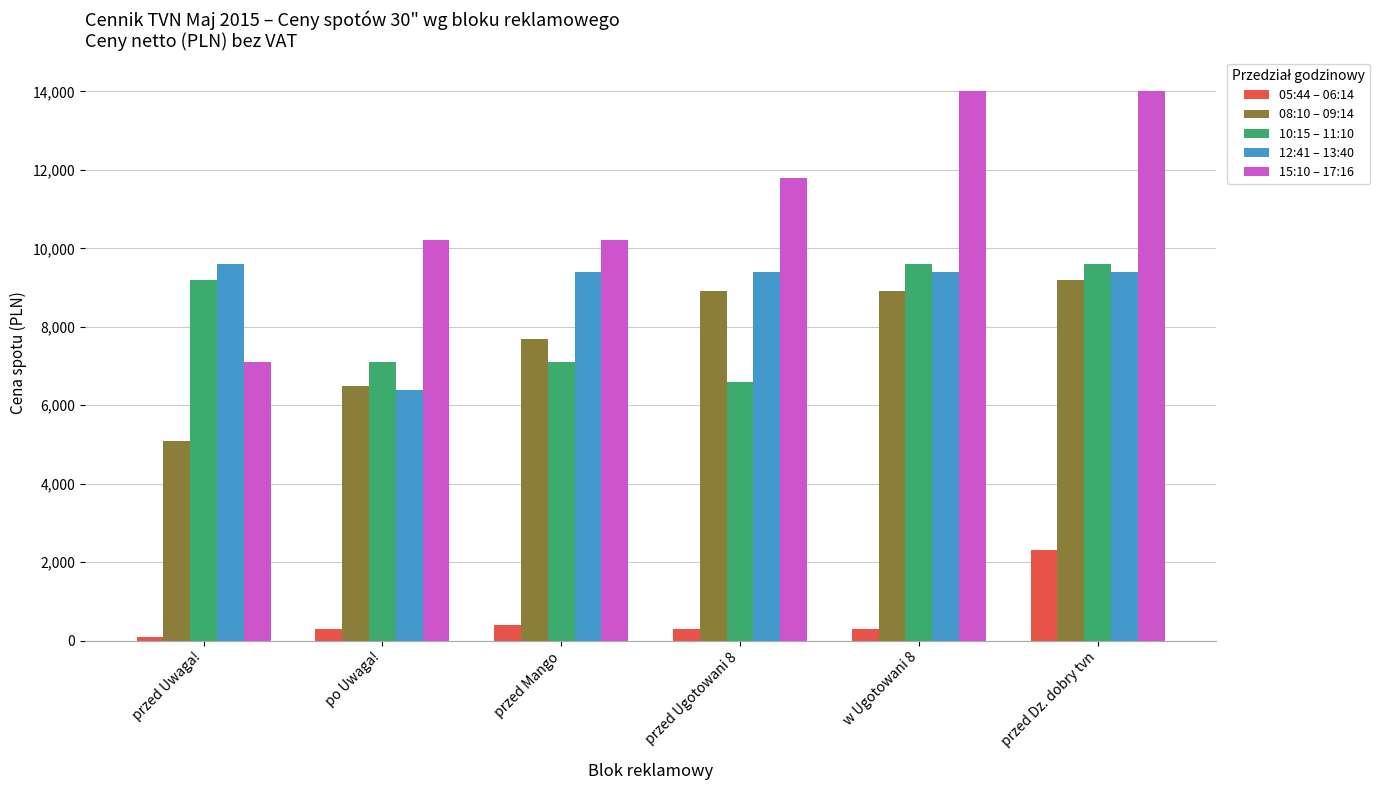

Which series has the widest spread of values?

15:10 – 17:16